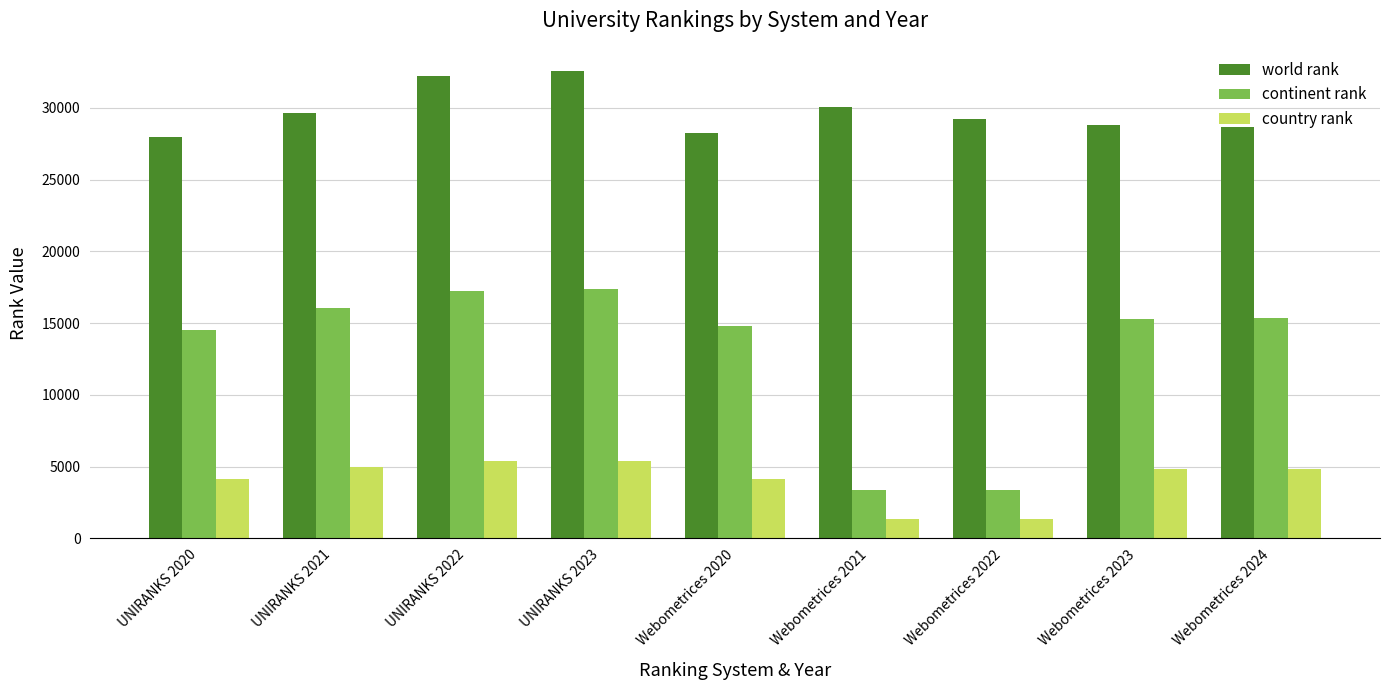

Are the bars horizontal?

No